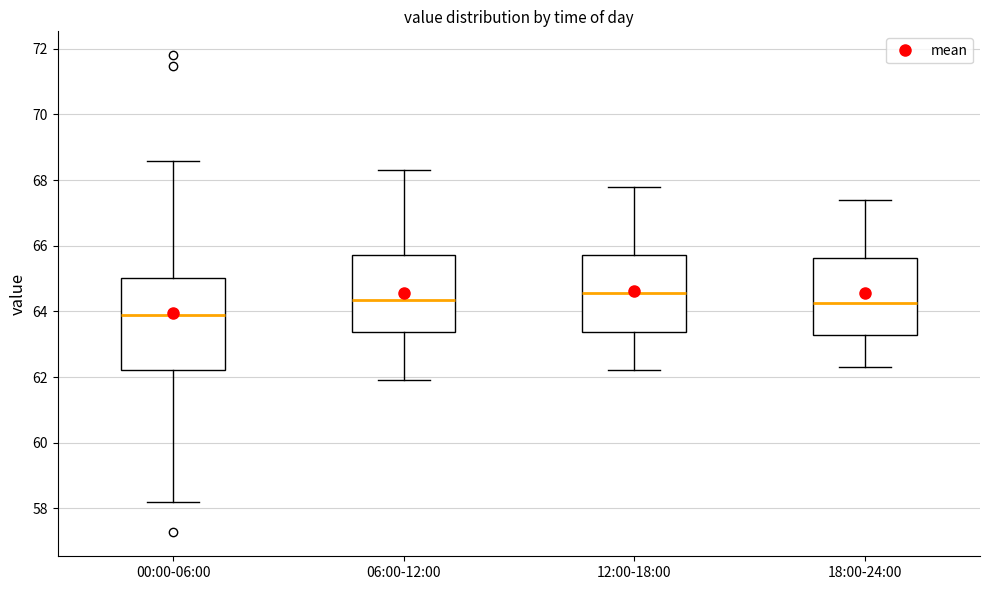

Reading left to right, read every box against the y-axis: the position of its median line, the range the box covers, and the ends of its whiskers. The values are not printed on the chart, so give them approximately, as read against the axis.

00:00-06:00: median 63.8, box 62.2 to 65.0, whiskers 58.2 to 68.6
06:00-12:00: median 64.4, box 63.4 to 65.8, whiskers 62.0 to 68.4
12:00-18:00: median 64.6, box 63.4 to 65.8, whiskers 62.2 to 67.8
18:00-24:00: median 64.2, box 63.2 to 65.6, whiskers 62.4 to 67.4